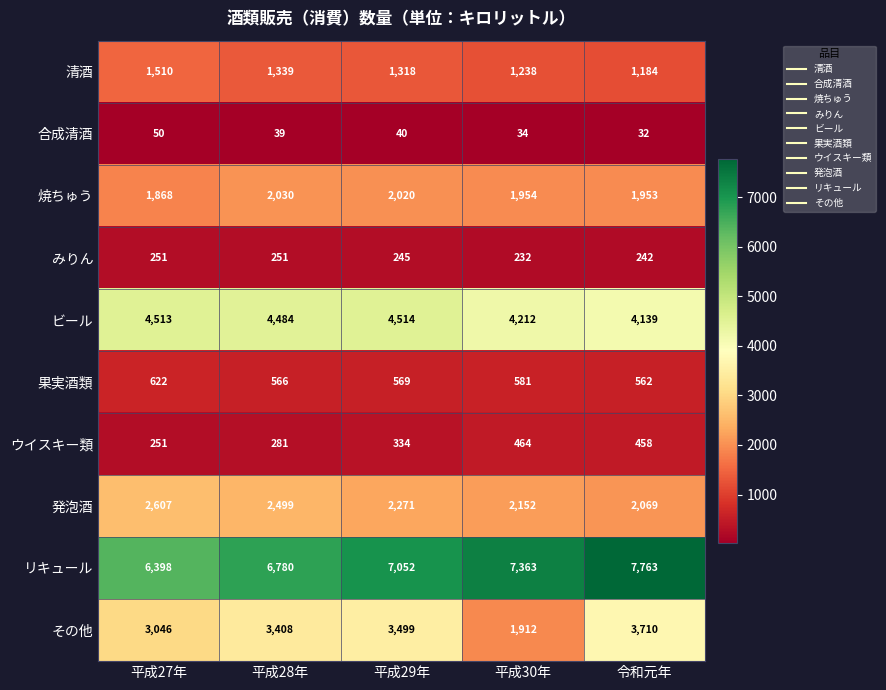

List the series in order of their peak value, lowest first.

合成清酒, みりん, ウイスキー類, 果実酒類, 清酒, 焼ちゅう, 発泡酒, その他, ビール, リキュール